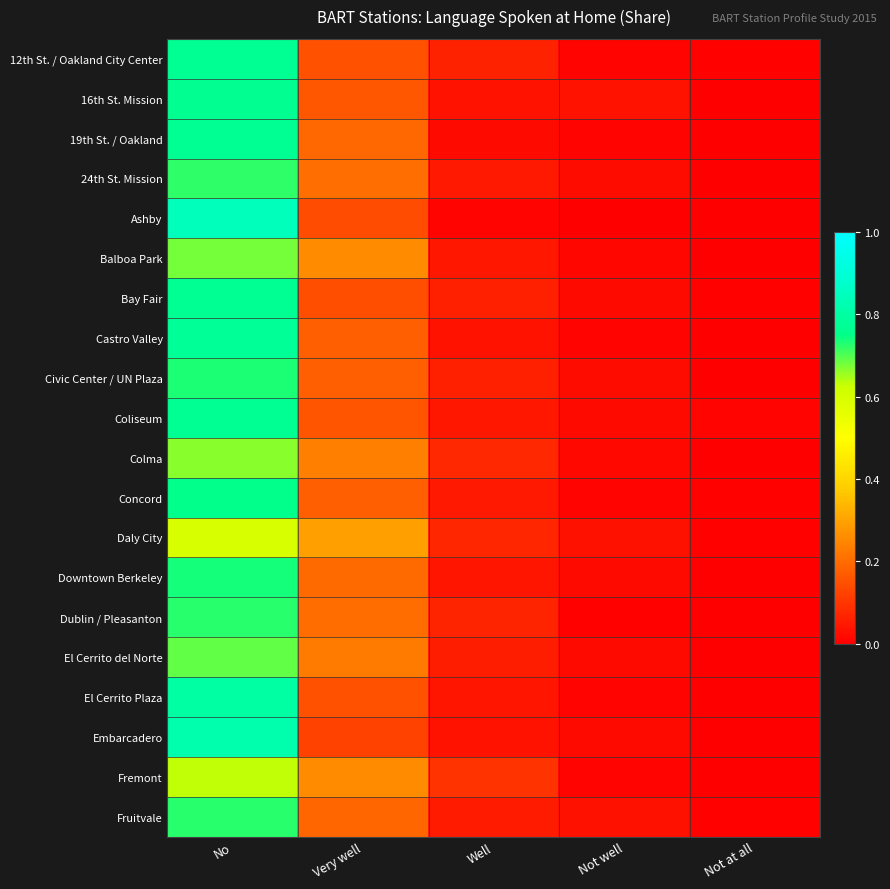

What is the greatest value displayed?

0.8